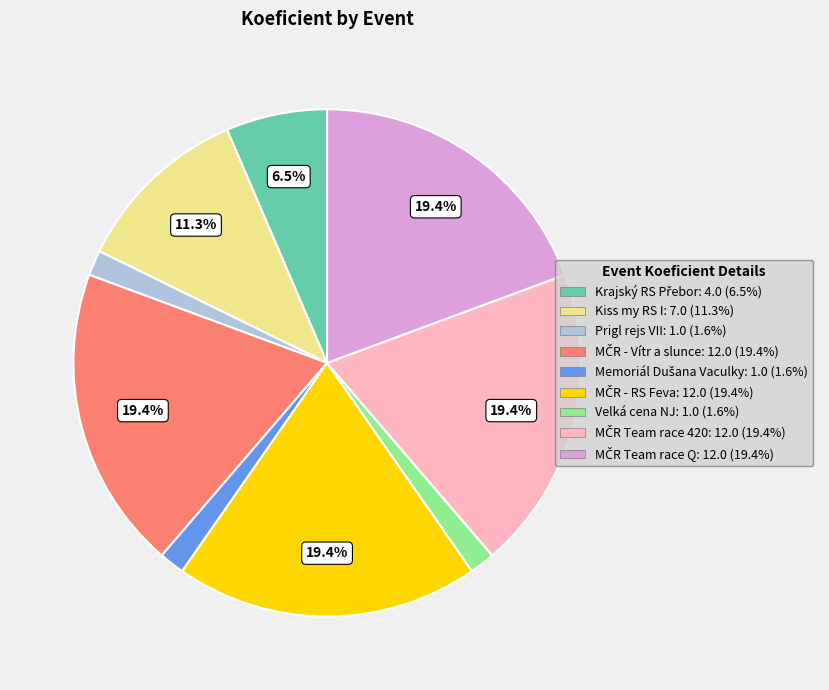

Does any single category account for the majority?

No